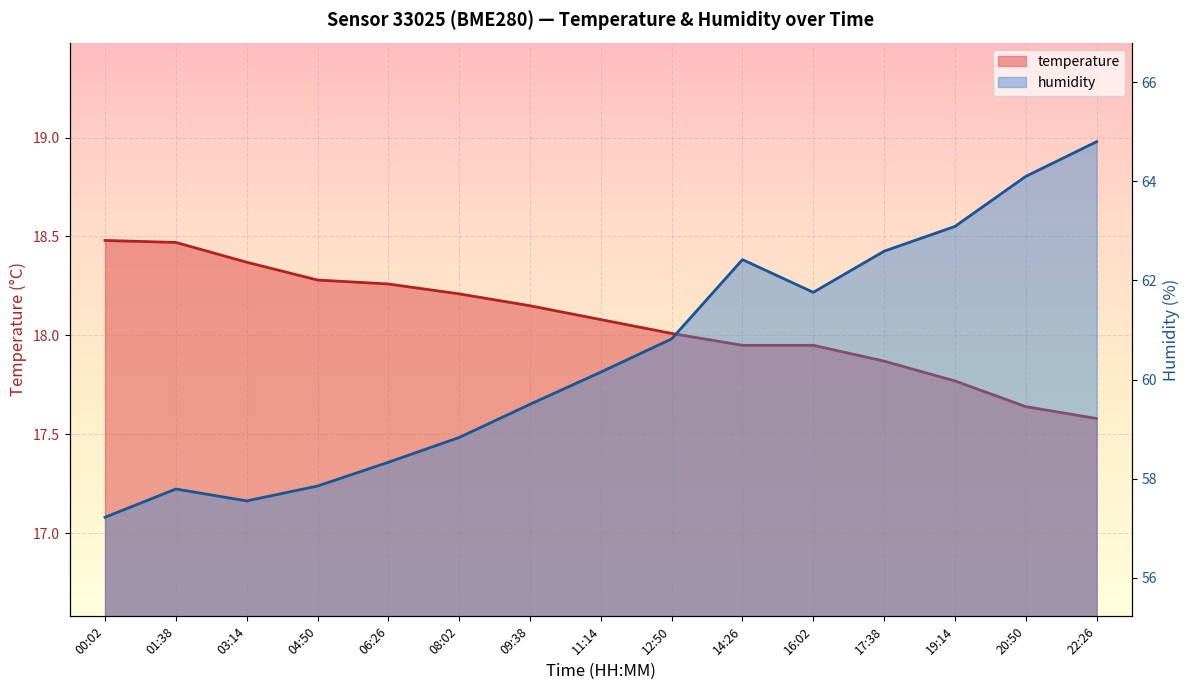

What are all the series names shown in the legend?

temperature, humidity